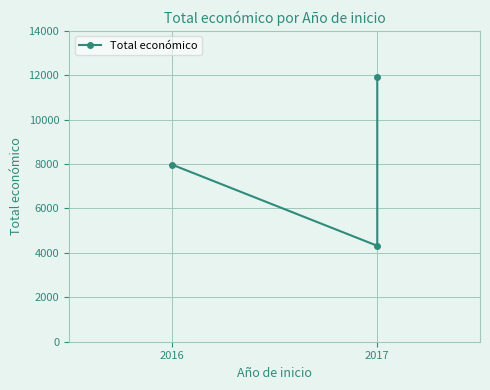

Reading left to right, list all the values displayed in this chart.

7980	4320	11920